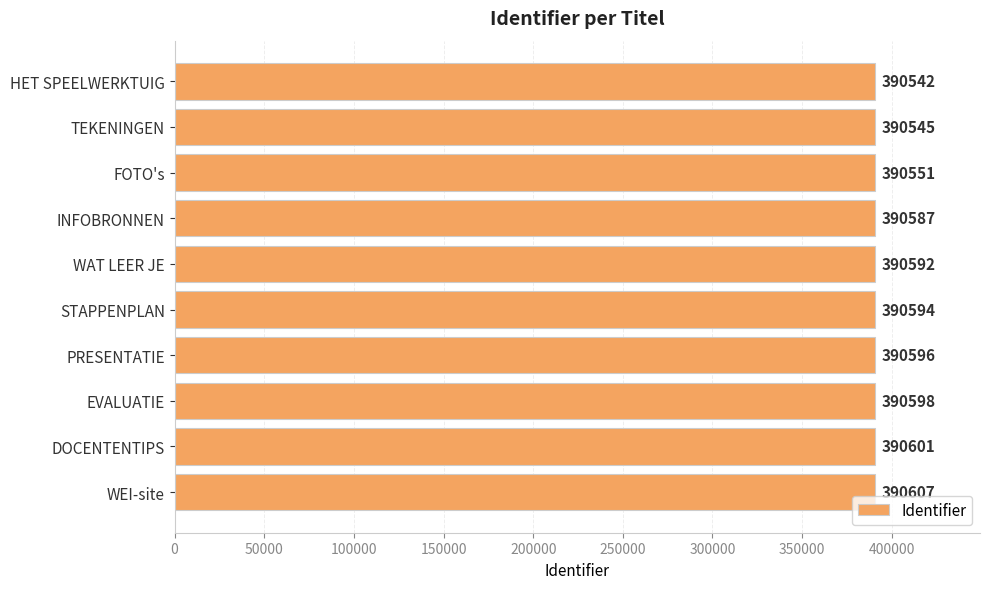

Rank the categories by value from lowest to highest.

HET SPEELWERKTUIG, TEKENINGEN, FOTO's, INFOBRONNEN, WAT LEER JE, STAPPENPLAN, PRESENTATIE, EVALUATIE, DOCENTENTIPS, WEI-site